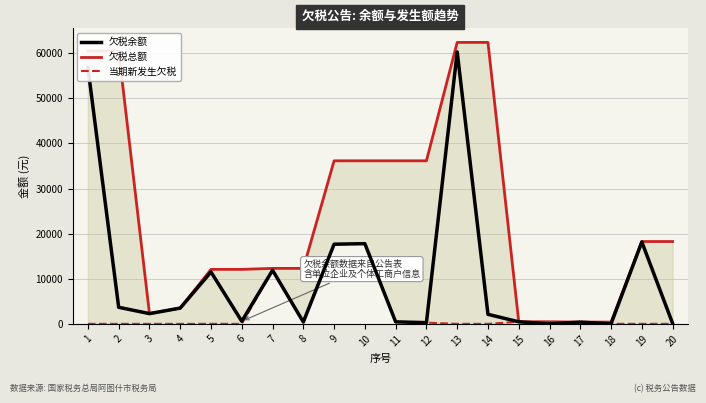

How many lines are shown in the chart?

3